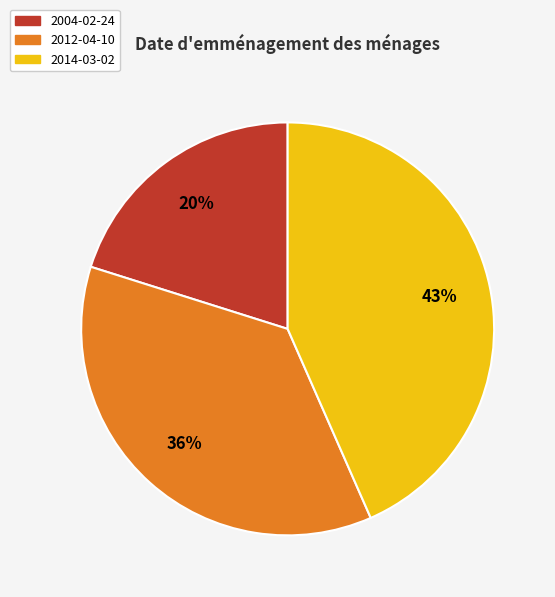

Combined, do 2014-03-02 and 2012-04-10 account for over 50%?

Yes